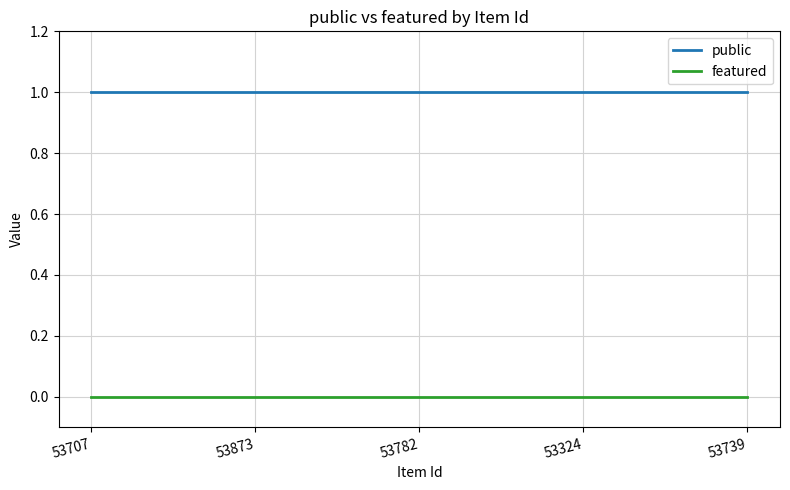

How many distinct data groups are displayed?

2